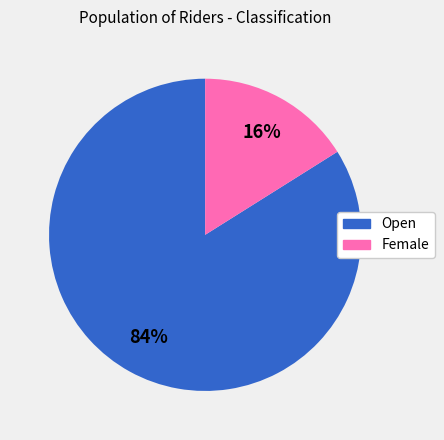

To the nearest percent, what percentage of the pie is Open?

84%